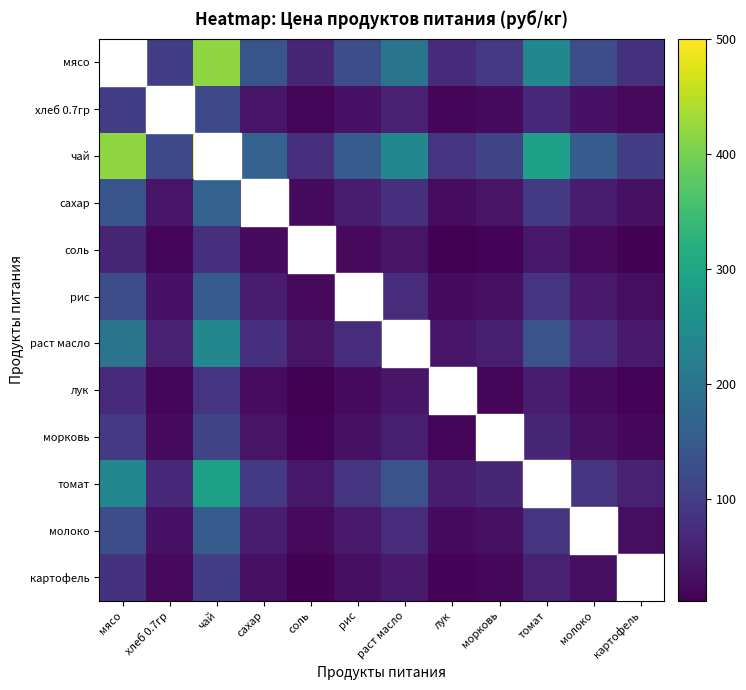

Between морковь and томат, which is larger?

томат